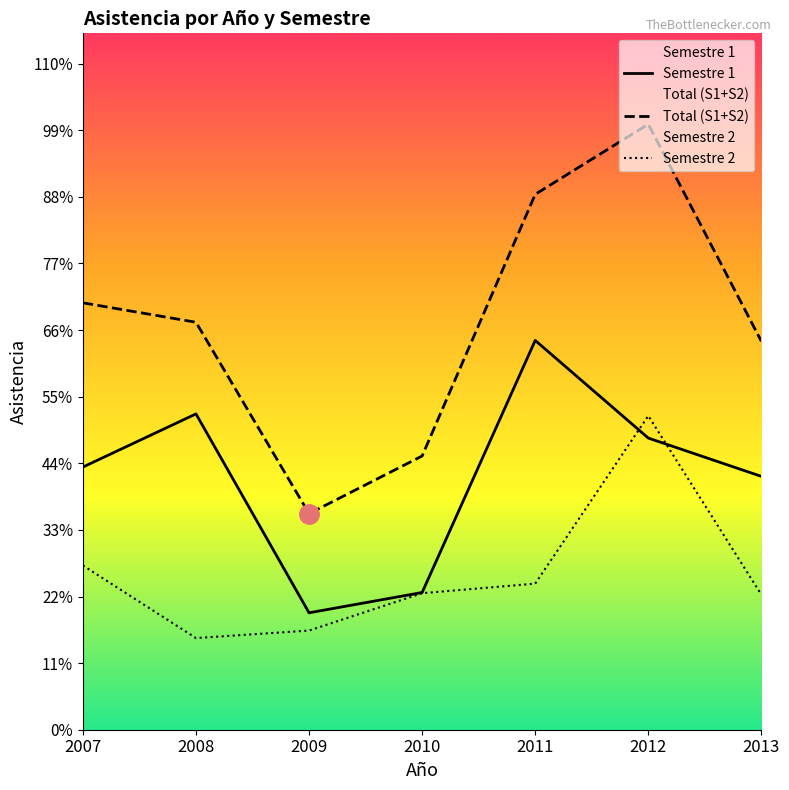

Is this an area chart (filled region under the line)?

No